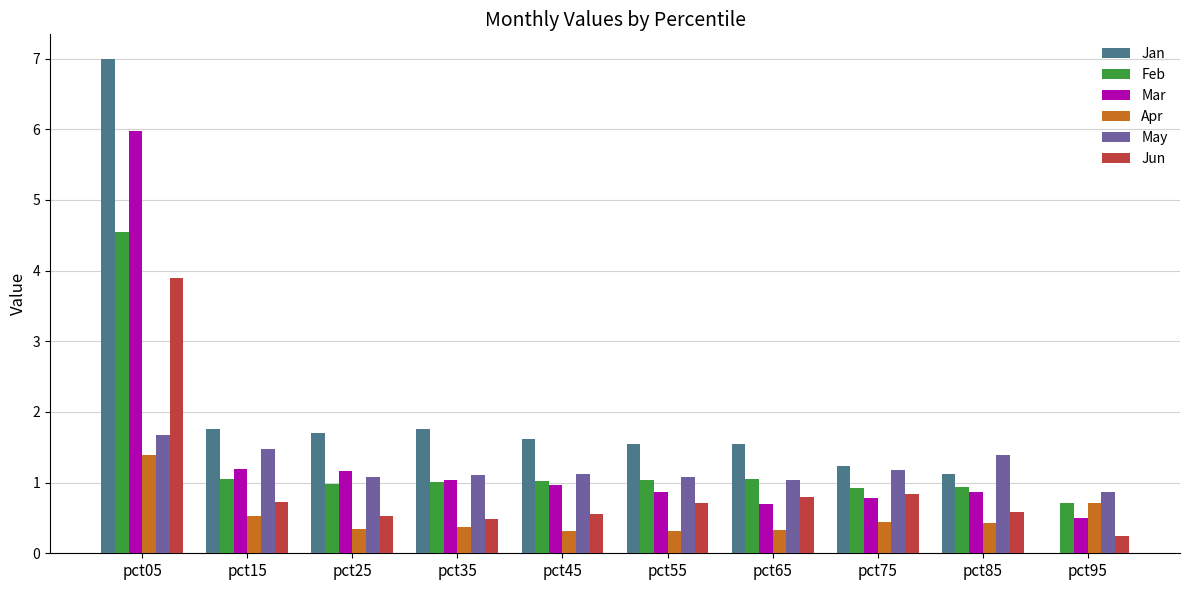

What is the maximum value shown in the chart?

7.0